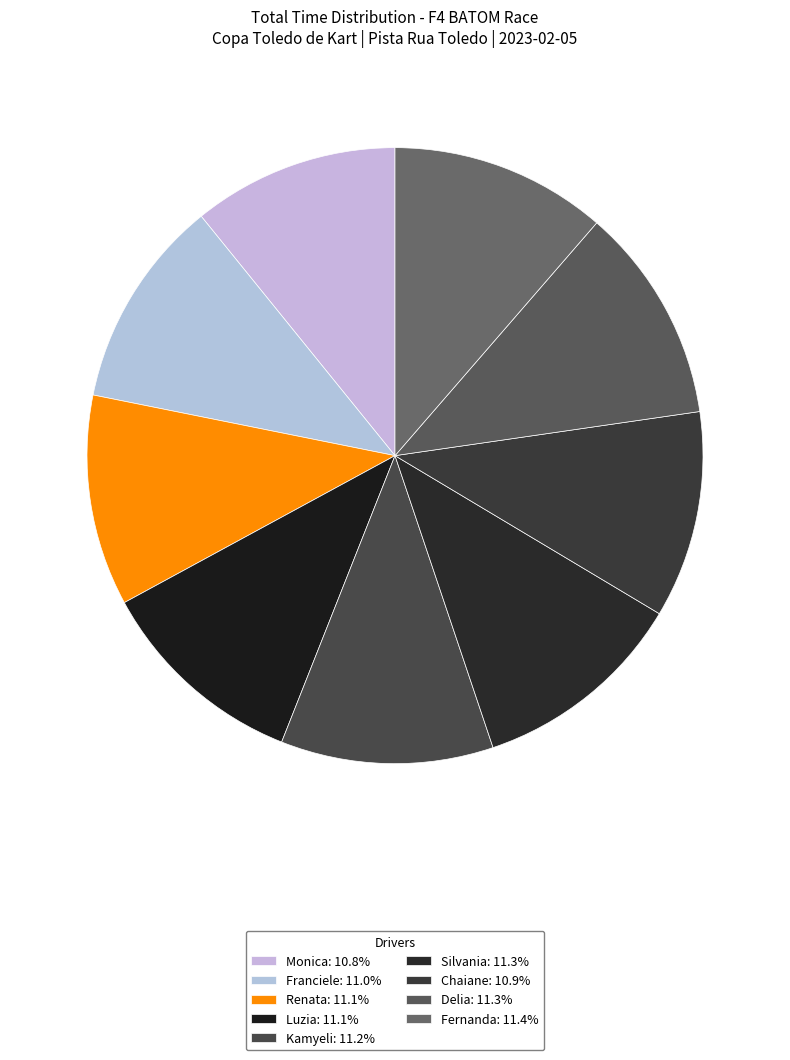

Which has a higher value, Silvania or Franciele?

Silvania